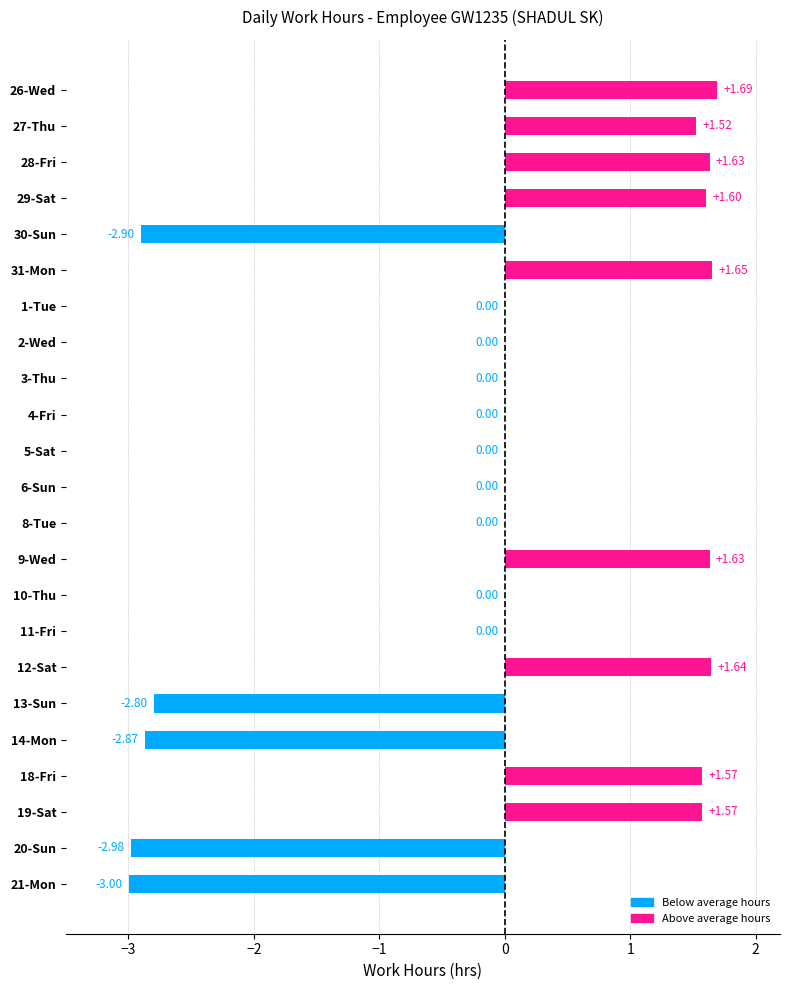

What is the ratio of the value at 19-Sat to the value at 18-Fri?

1.0